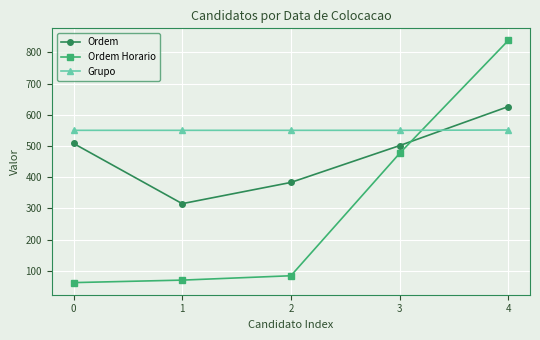

Count the Grupo values in the range 550 to 551.

5